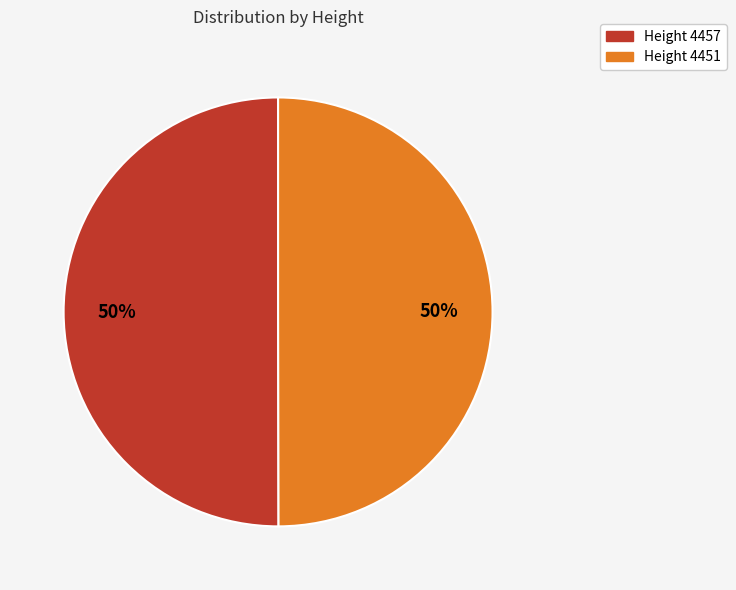

To the nearest percent, what is the average slice percentage?

50%